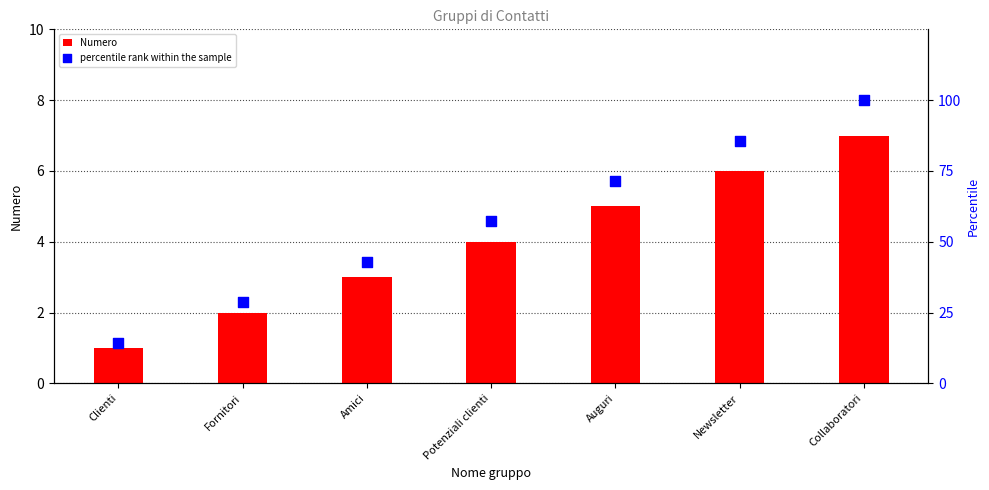

Which series reaches the maximum Y coordinate?

percentile rank within the sample